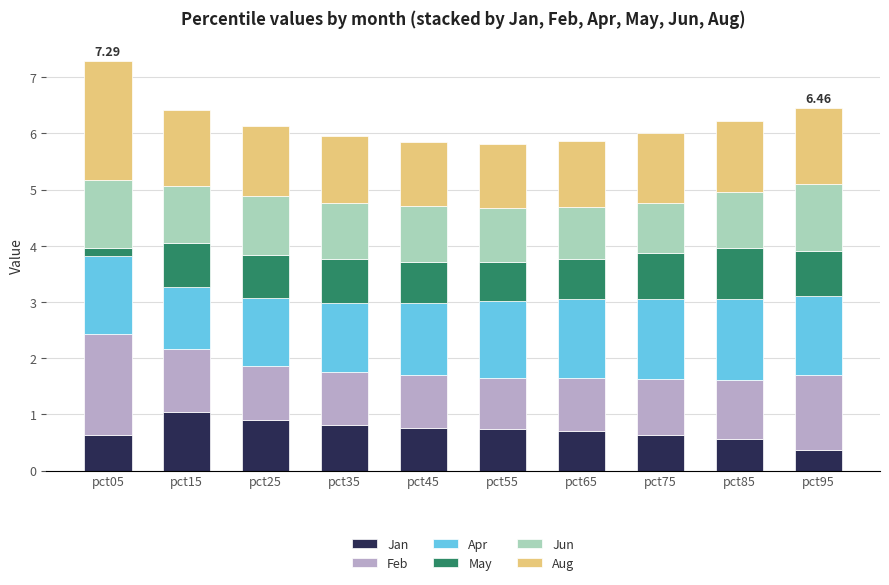

What is the total value across all series at pct95?

6.5